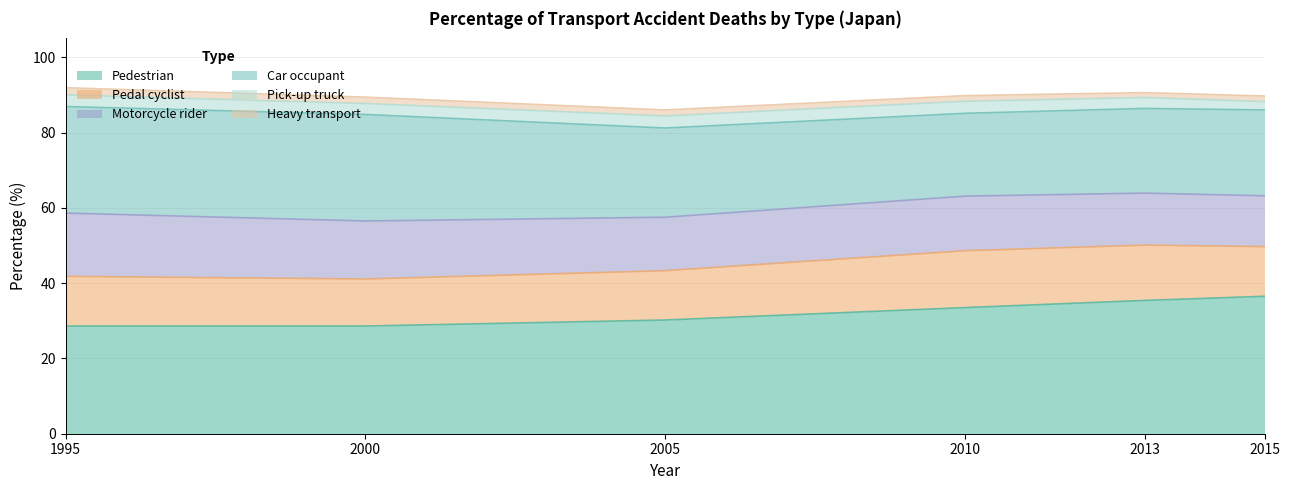

List the labels in order of 2013 value, smallest first.

Heavy transport, Pick-up truck, Motorcycle rider, Pedal cyclist, Car occupant, Pedestrian